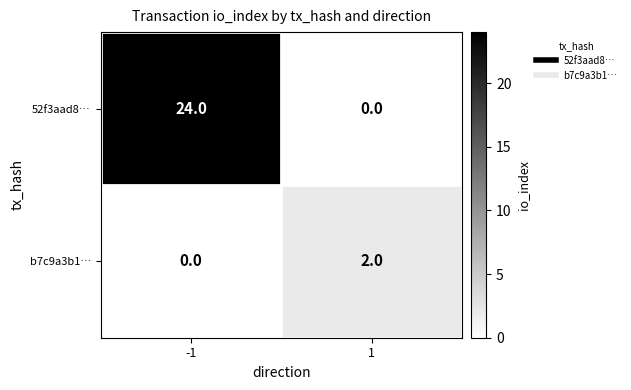

Is the value of 52f3aad8… at -1 greater than the value of b7c9a3b1… at 1?

Yes